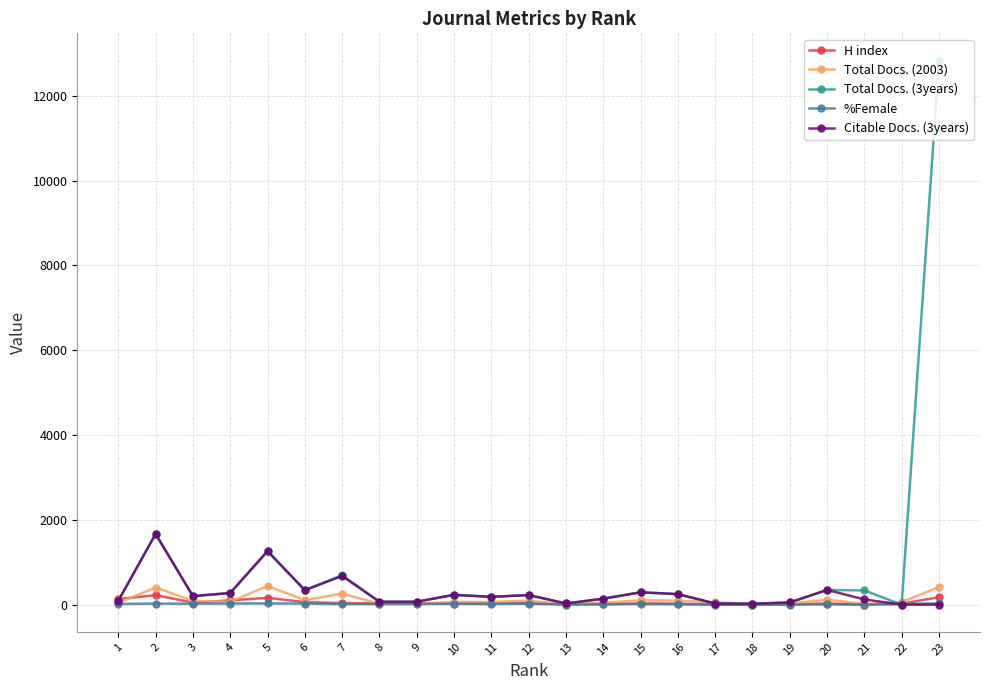

The value of Total Docs. (3years) at 2 is 1670. True or false?

True